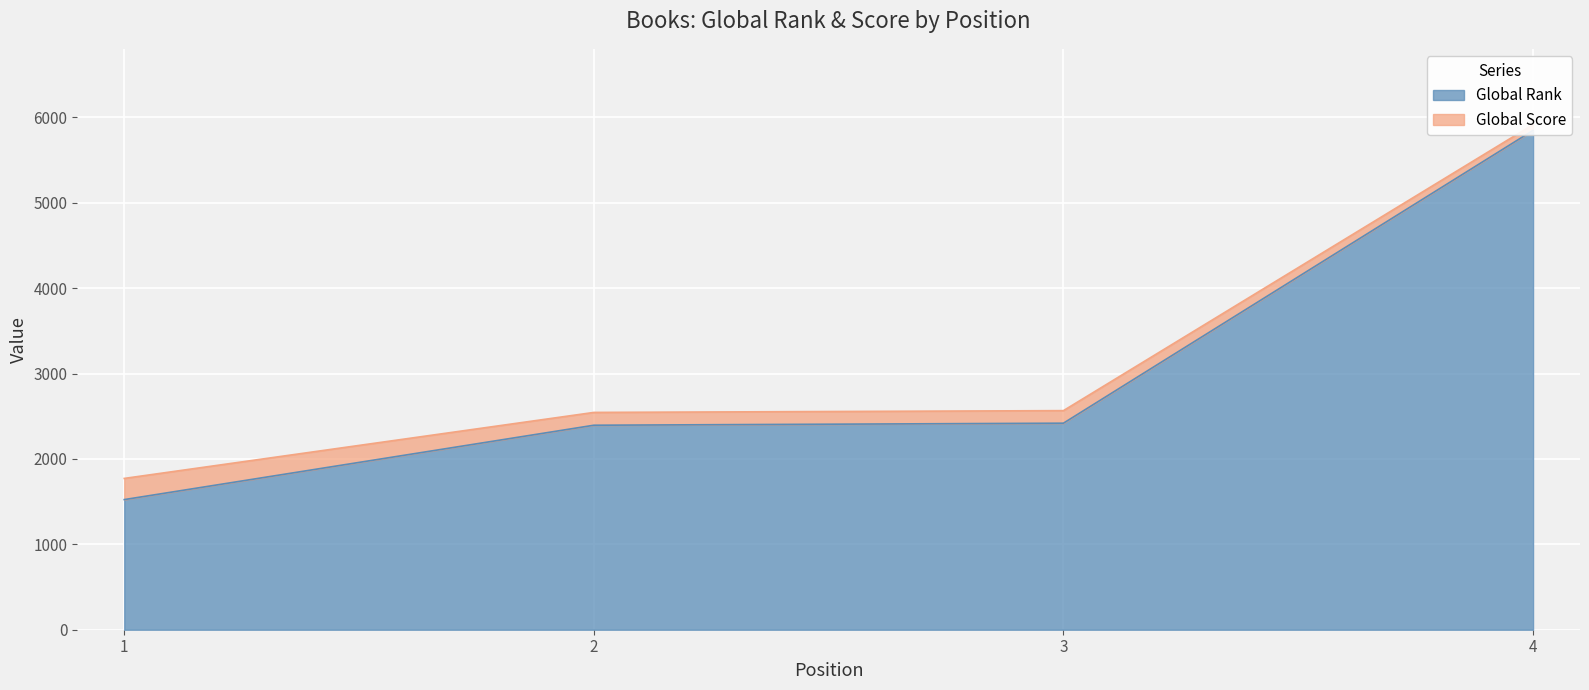

Count the number of categories in the chart.

4